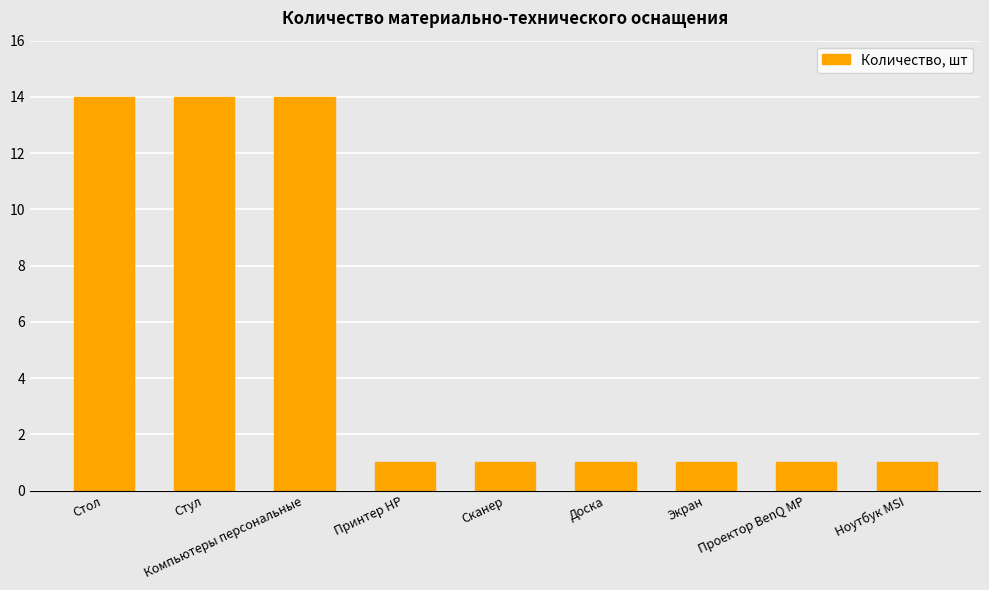

Does the chart contain any negative values?

No